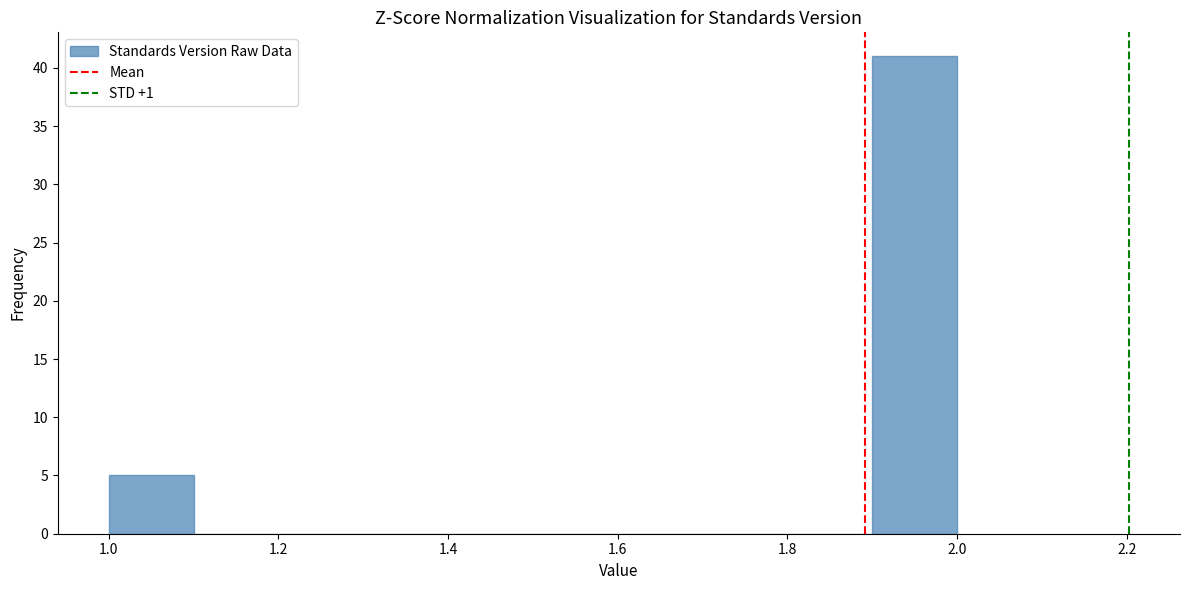

Reading left to right, transcribe this chart: for each bar, give the range it covers on the x-axis and its height. The values are not printed on the chart, so give them approximately, as read against the axis.

1.0 to 1.1: 5
1.1 to 1.2: 0
1.2 to 1.3: 0
1.3 to 1.4: 0
1.4 to 1.5: 0
1.5 to 1.6: 0
1.6 to 1.7: 0
1.7 to 1.8: 0
1.8 to 1.9: 0
1.9 to 2.0: 41